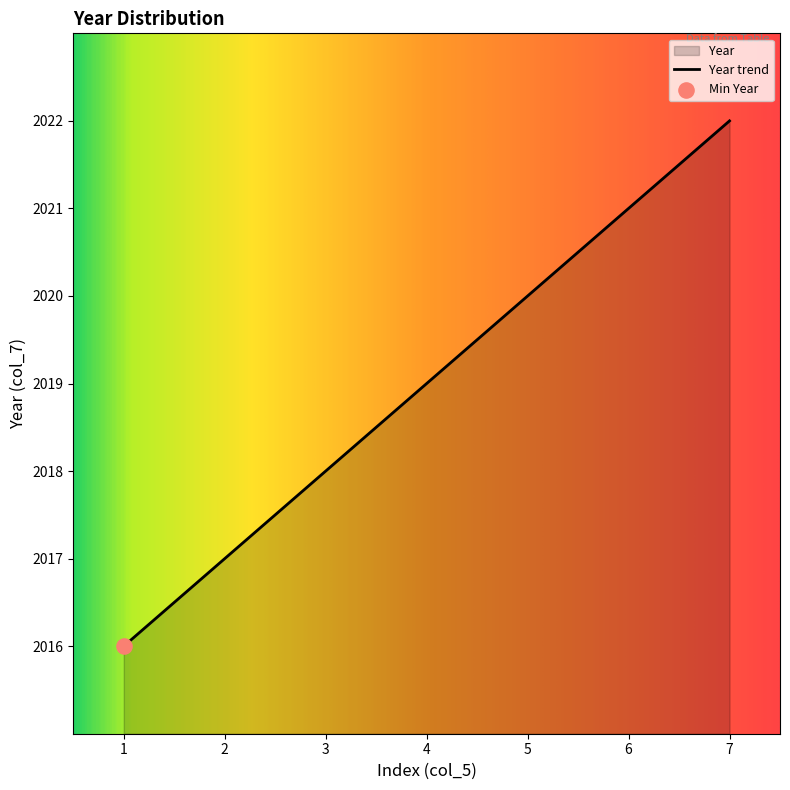

What is the change in value from 2 to 3?

+1